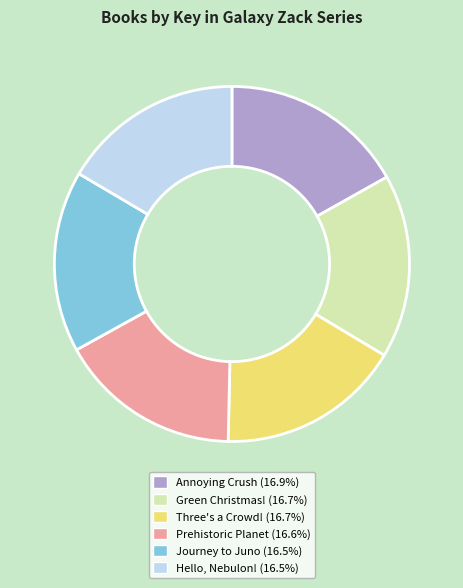

Is there a majority slice in this chart?

No